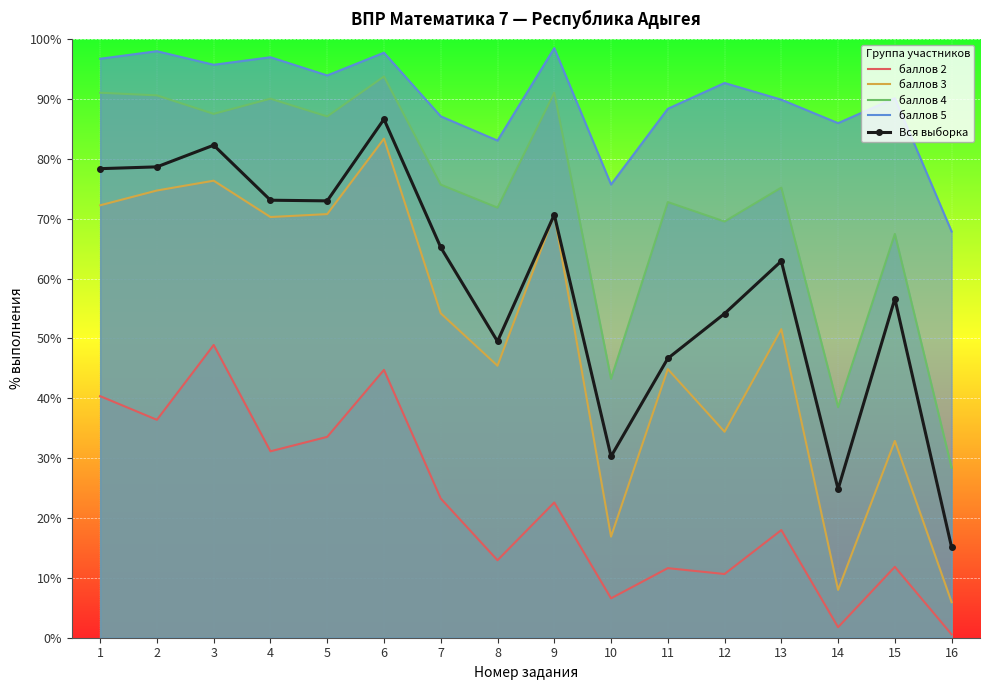

In баллов 3, how many points are lower than both neighbors (excluding endpoints)?

5